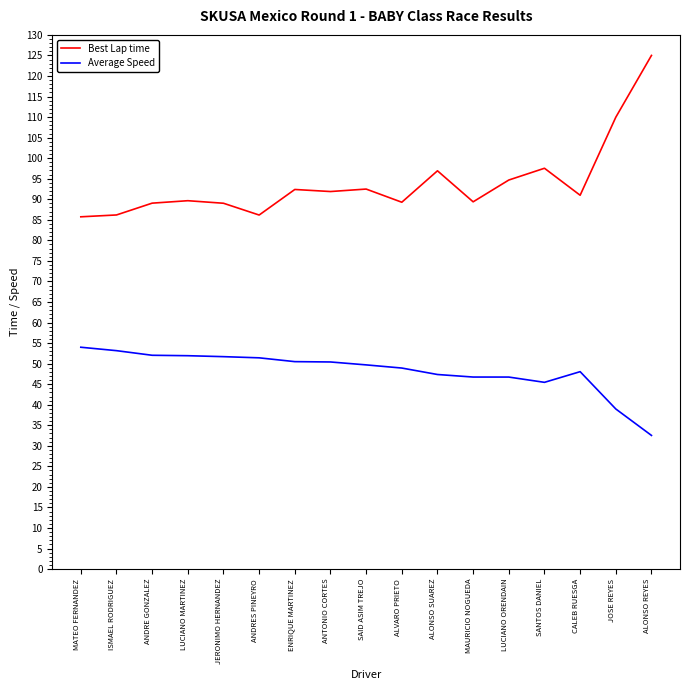

Where does the Average Speed series first go above 49?

MATEO FERNANDEZ